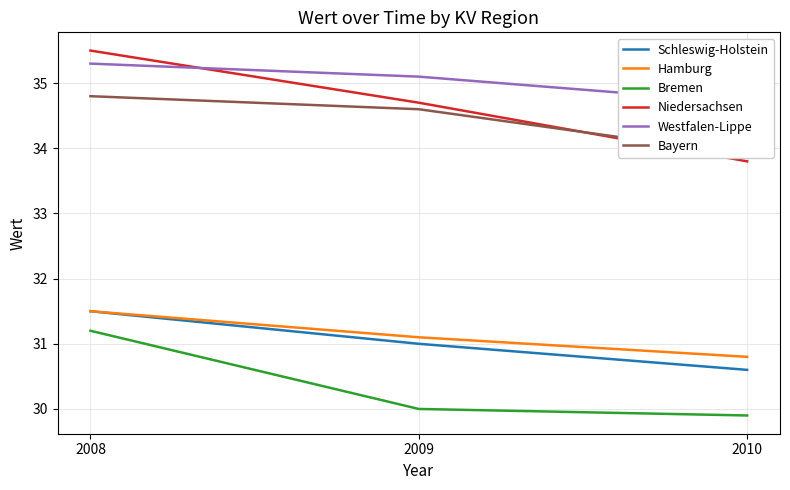

At how many categories does at least one series exceed 30?

3